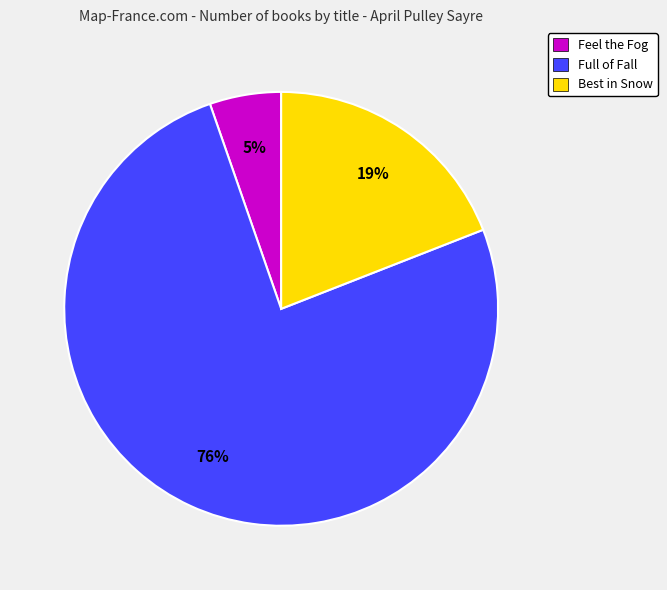

True or false: Feel the Fog accounts for 1% of the total.

False